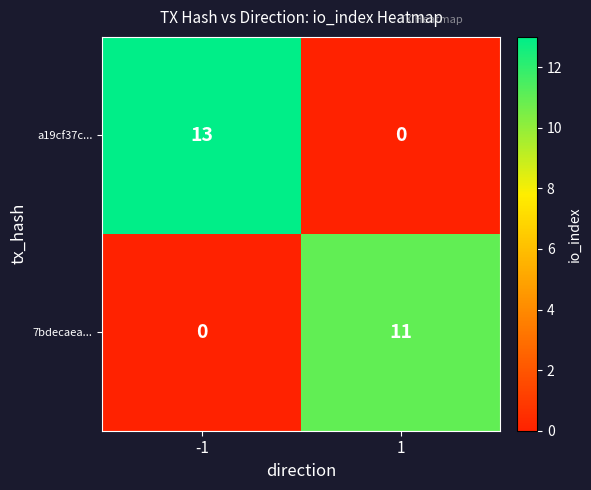

Rank the series at -1 from lowest to highest value.

7bdecaea..., a19cf37c...